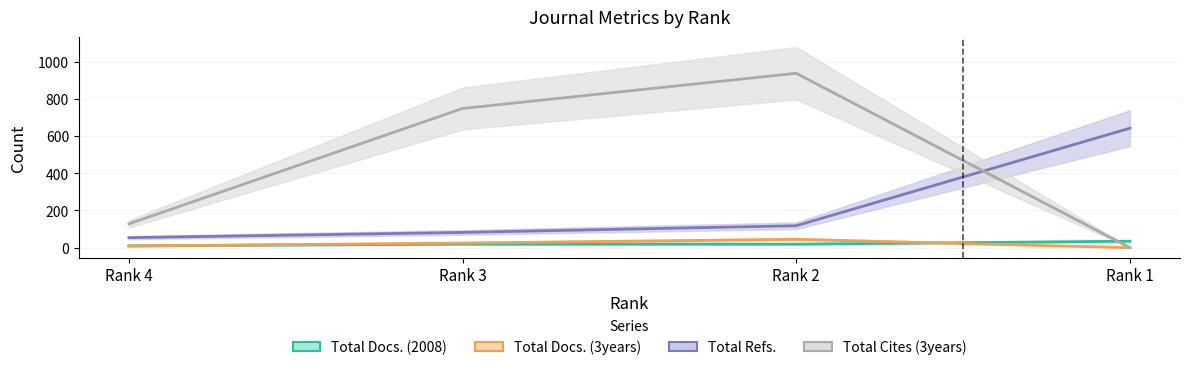

Reading left to right, what are all the values shown in this chart?

Total Docs. (2008): 10	19	19	35
Total Docs. (3years): 9	25	45	0
Total Refs.: 54	82	118	642
Total Cites (3years): 128	748	937	0